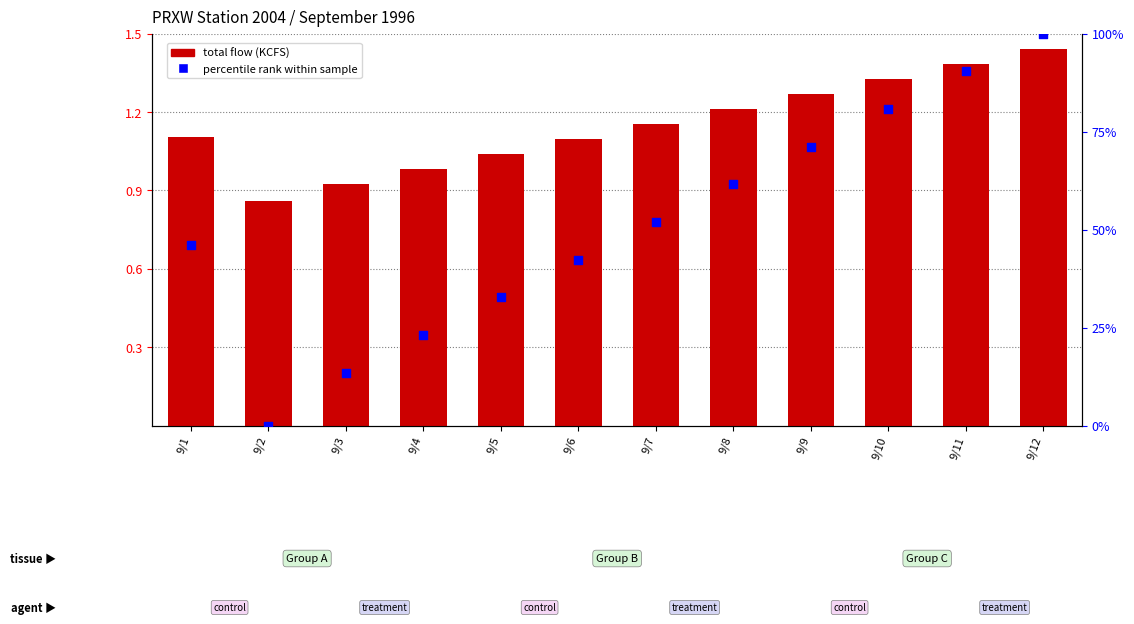

At which category is the sum across all series the highest?

9/12